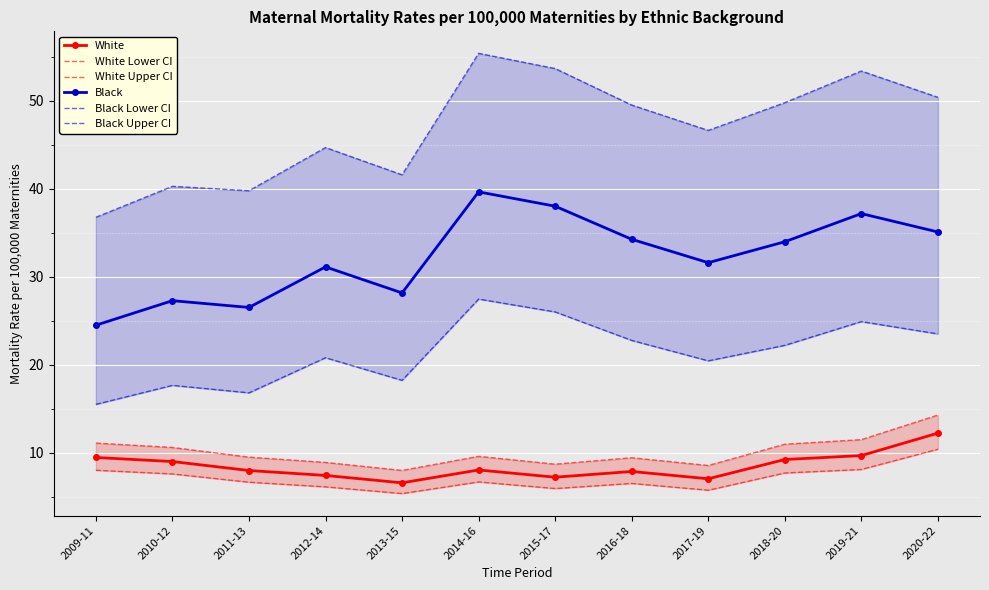

What is the difference between the maximum and second lowest values in the White series?

5.2